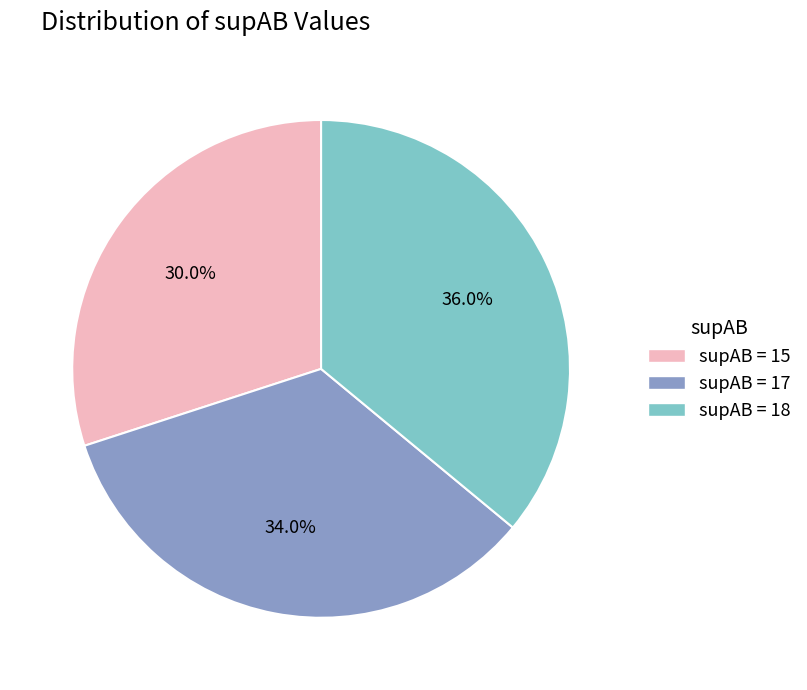

Between supAB = 15 and supAB = 17, which is larger?

supAB = 17